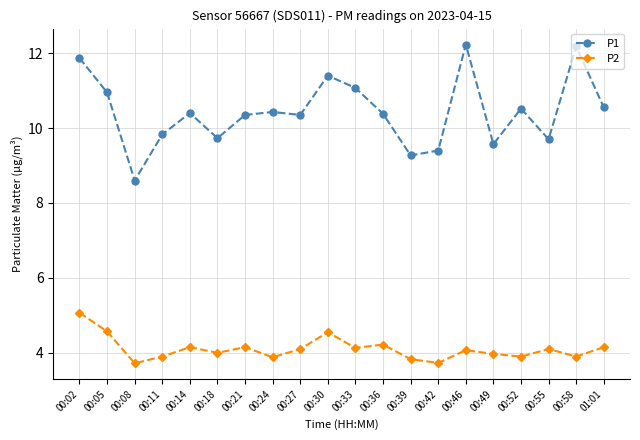

What is the difference between the maximum and minimum values in the P1 series?

3.6